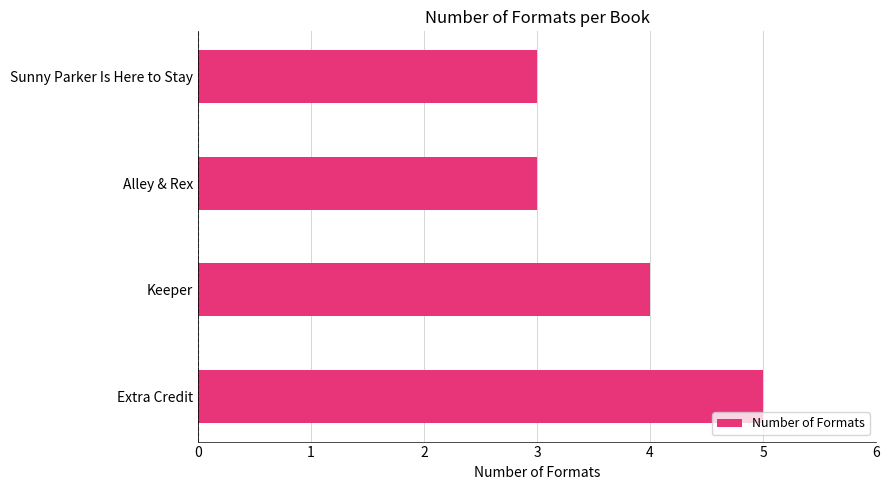

How many data points does each series have?

4